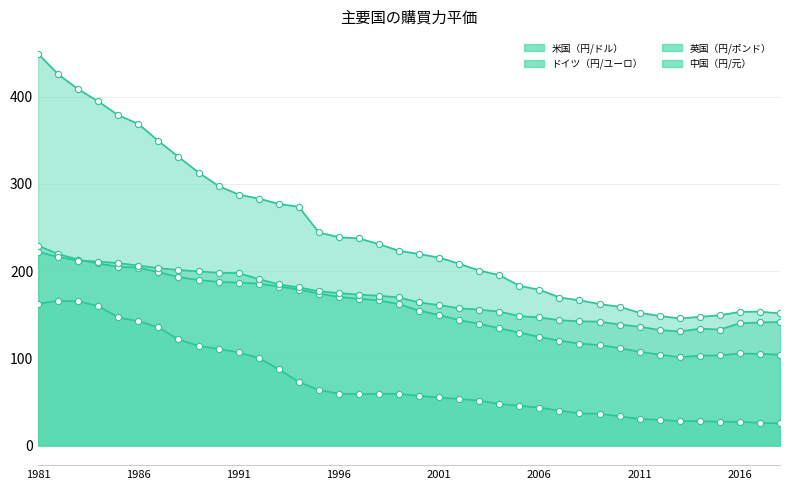

What is the total value across all series at 1997?

637.6